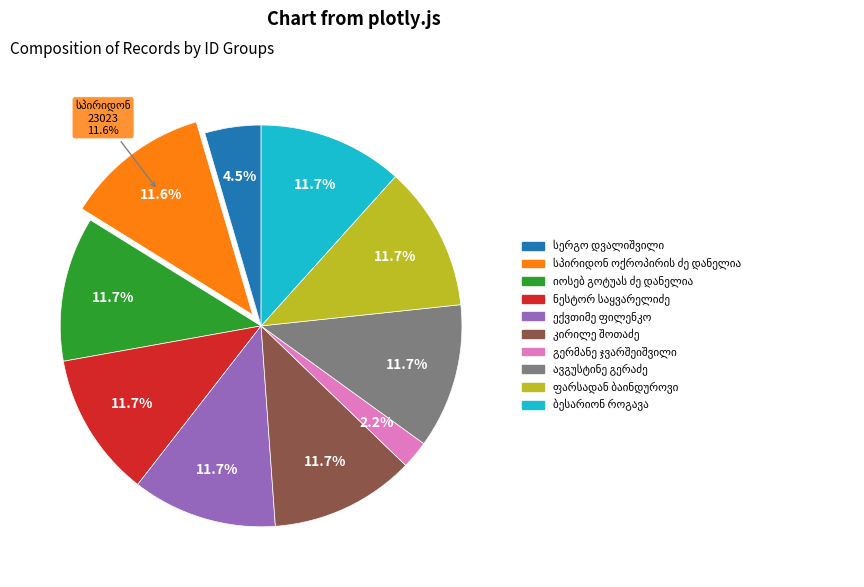

What percentage do სპირიდონ ოქროპირის ძე დანელია and სერგო დვალიშვილი together represent?

16.2%